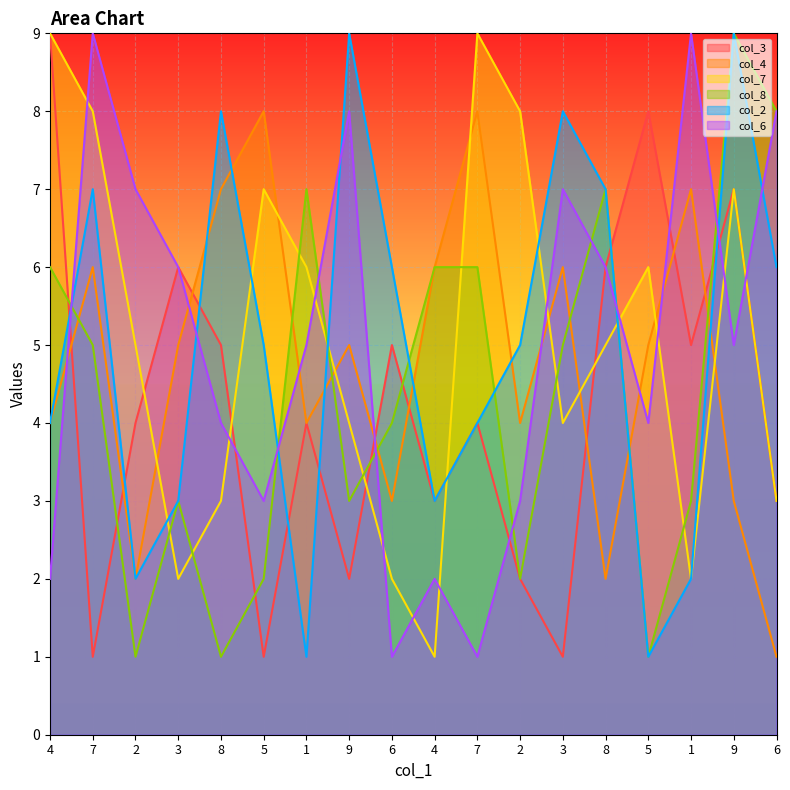

Is it true that col_3 equals 1 at 5?

True